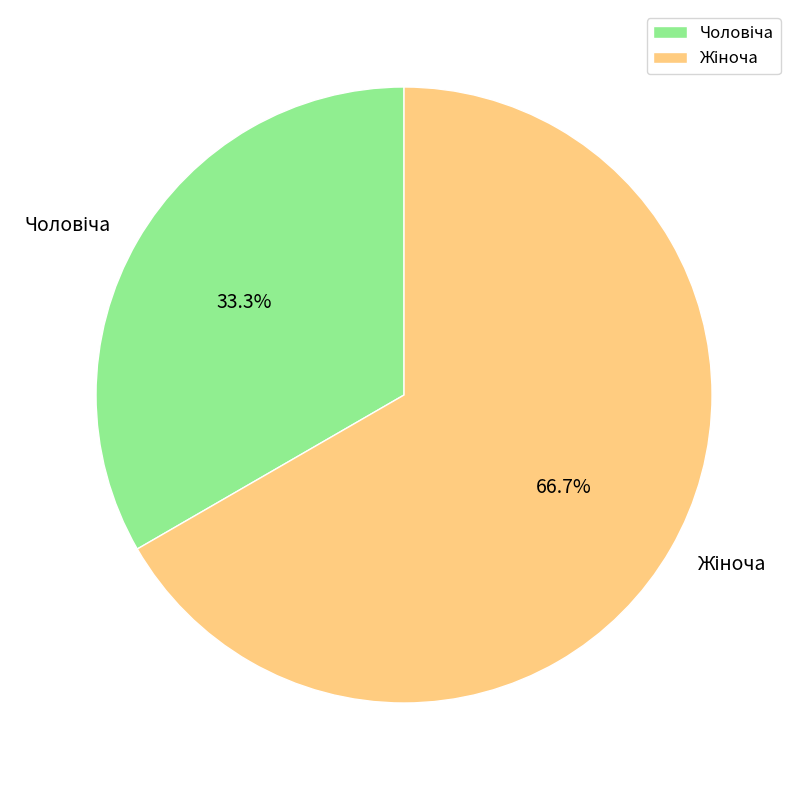

Is there any slice that represents more than half of the pie?

Yes